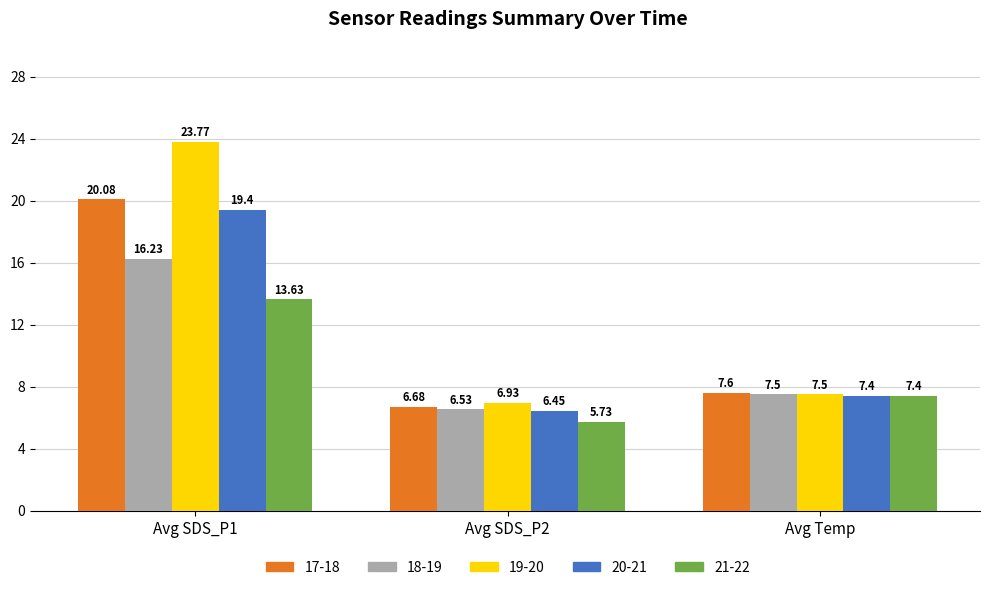

Between Avg SDS_P1 and Avg Temp, which series saw the biggest shift?

19-20